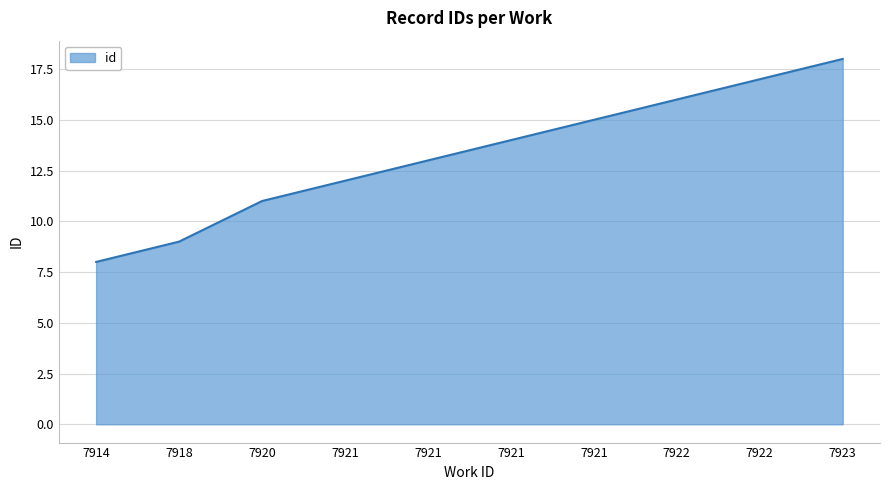

Which has a higher value, 7921 or 7922?

7922